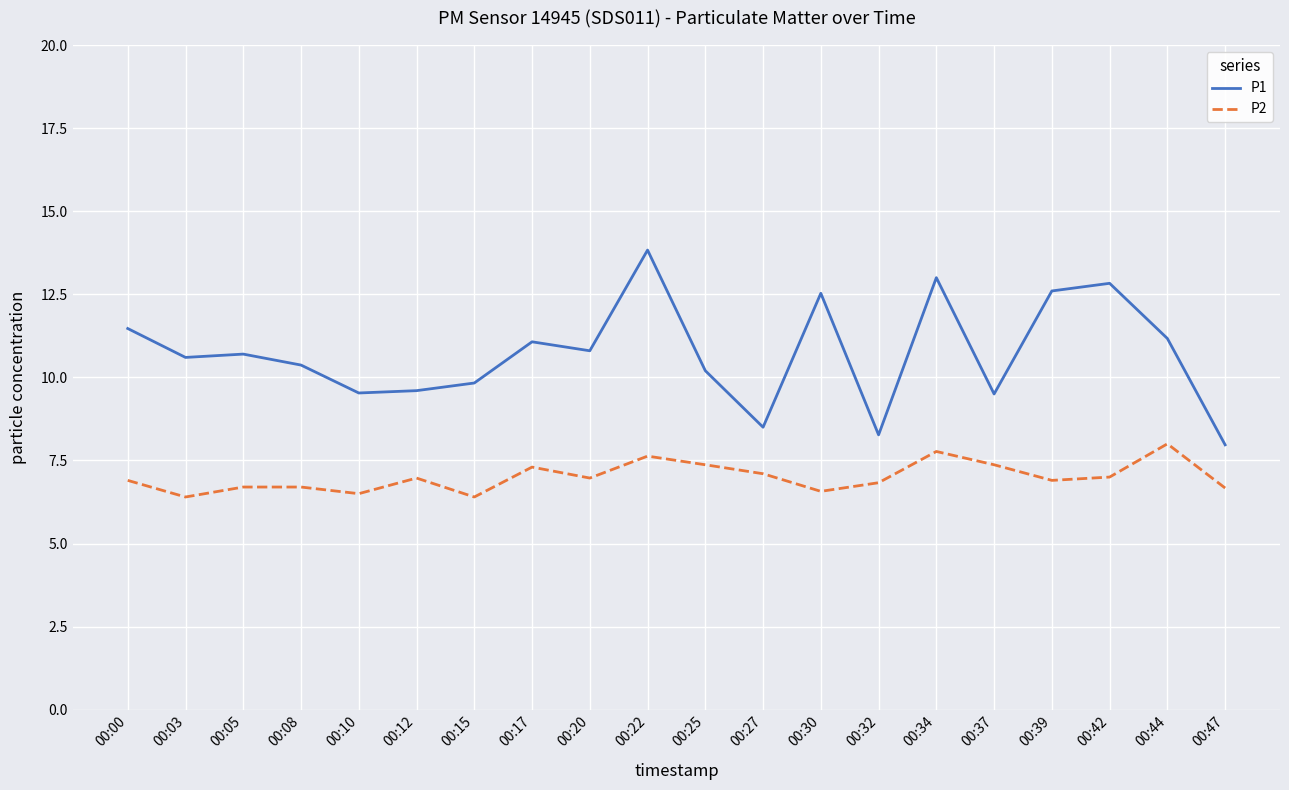

In P1, how many points are higher than both neighbors (excluding endpoints)?

6